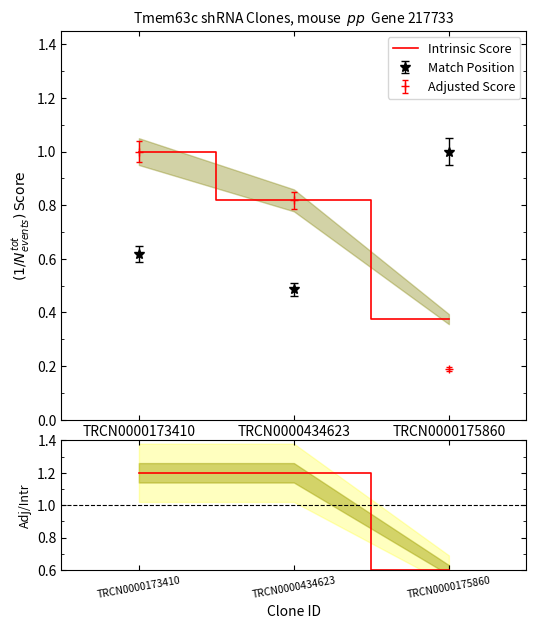

How many lines are shown in the chart?

2